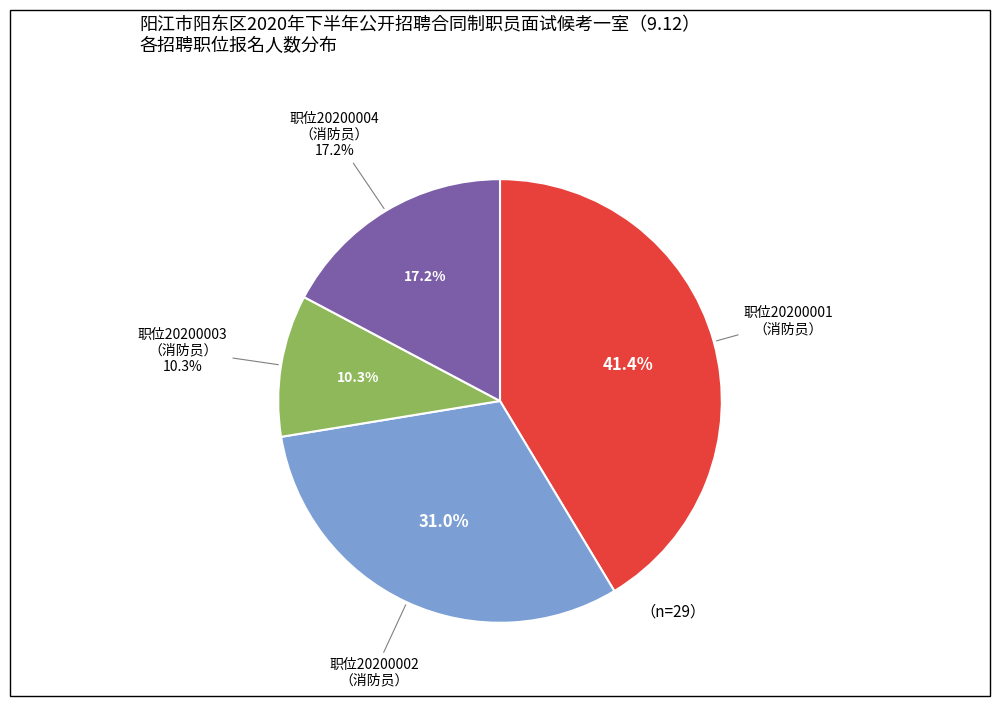

The 20200002 slice represents 31% of the pie. True or false?

True